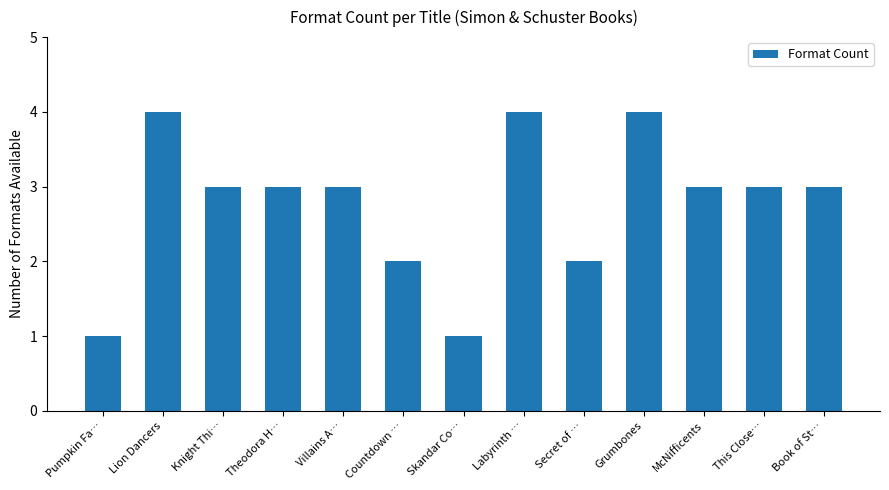

What is the change in value from Lion Dancers to Villains A…?

-1